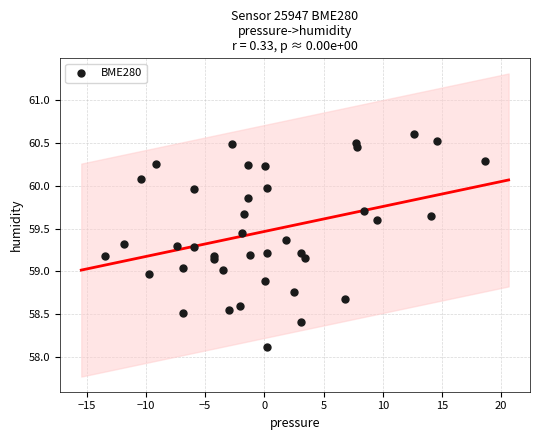

What is the range of Y values (max minus min)?

2.5